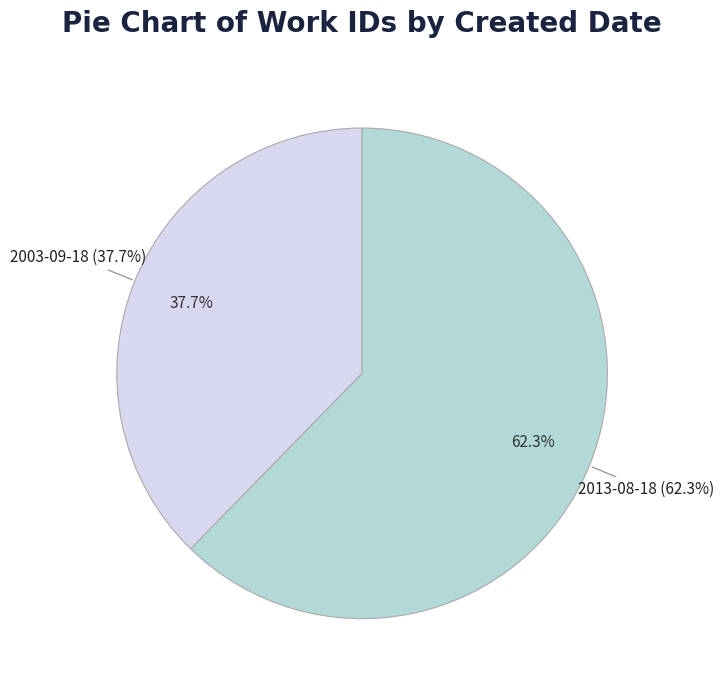

What is the change in value from 2003-09-18 to 2013-08-18?

+3012